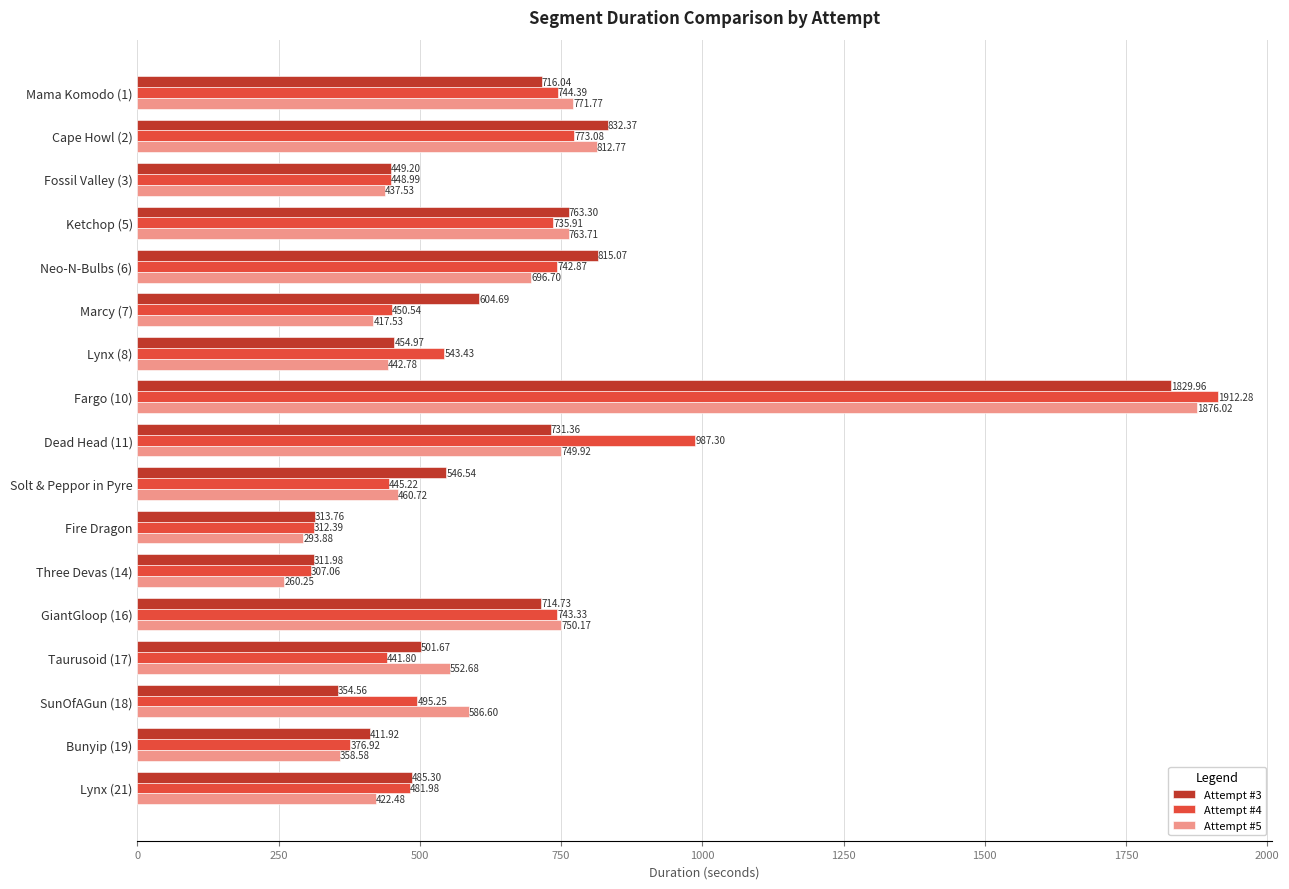

What is the difference between the highest and lowest values at Bunyip (19)?

53.3